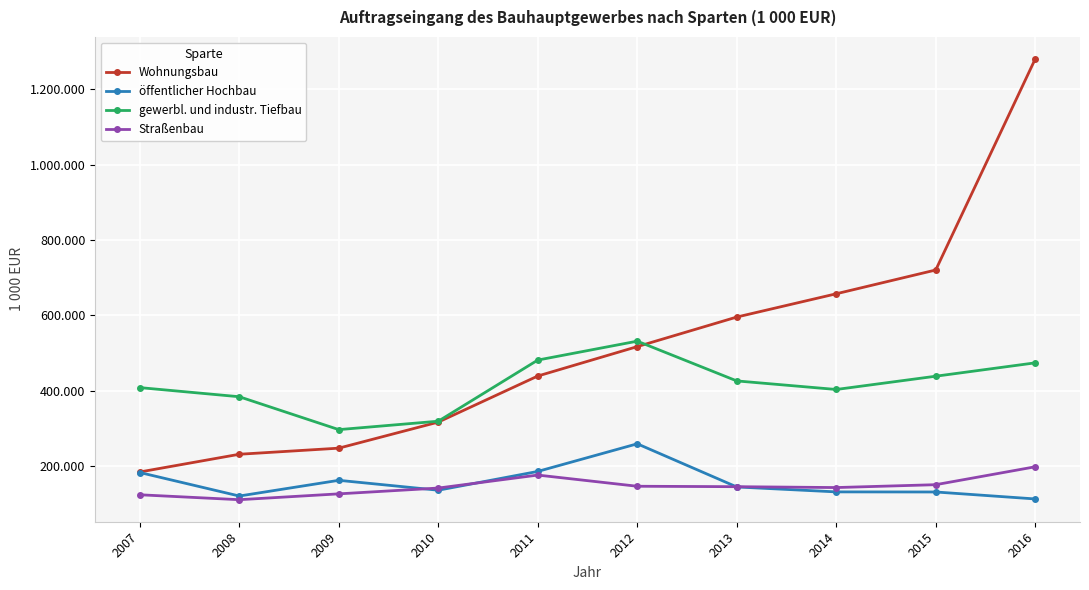

Does the chart have visible grid lines?

Yes